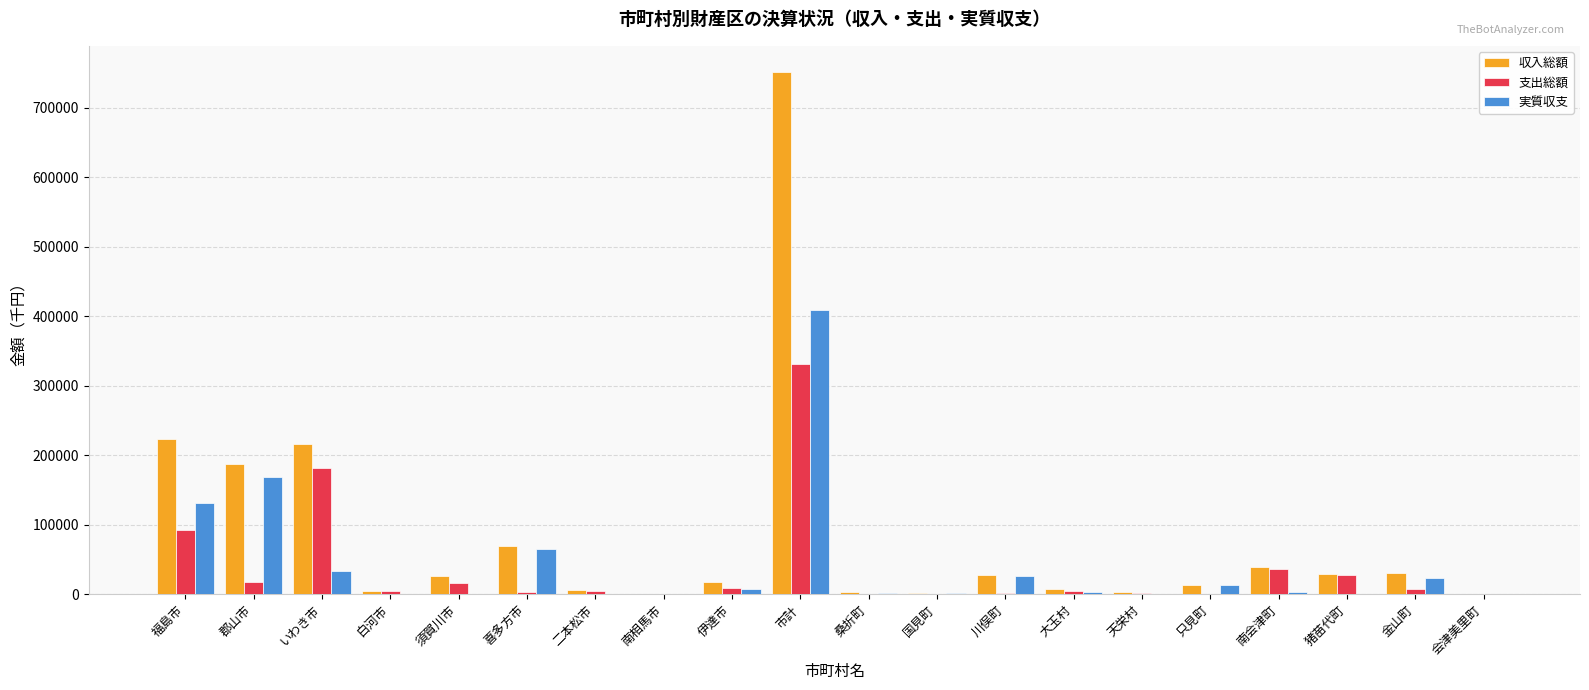

Which series has the widest spread of values?

収入総額